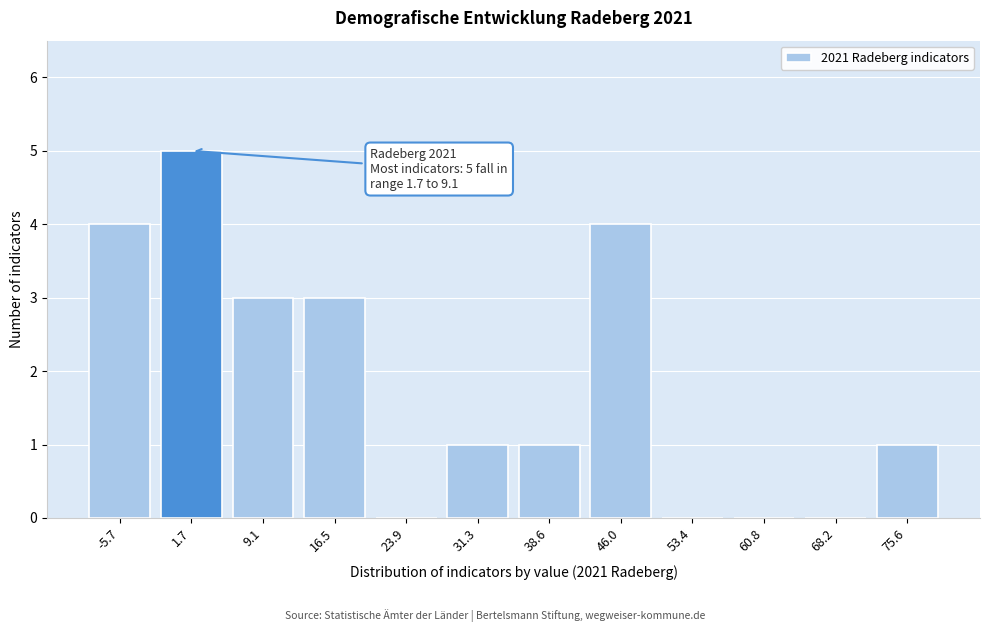

Reading left to right, extract all data points from this chart.

-5.7=4	1.7=5	9.1=3	16.5=3	23.9=0	31.3=1	38.6=1	46.0=4	53.4=0	60.8=0	68.2=0	75.6=1